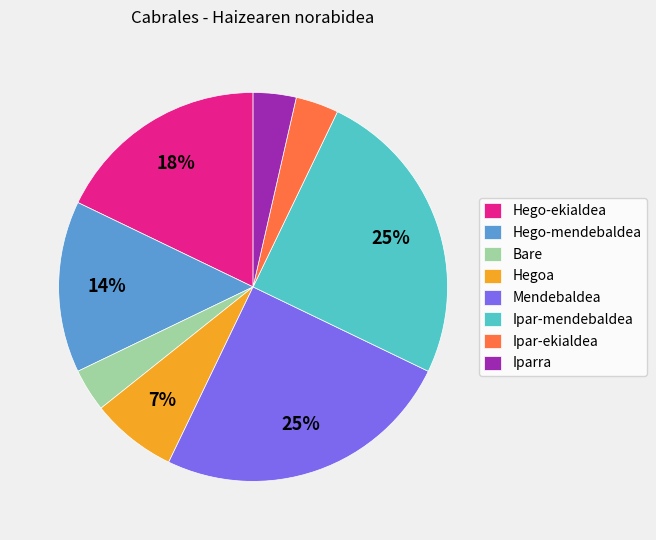

Is the sum of Iparra and Bare greater than half?

No